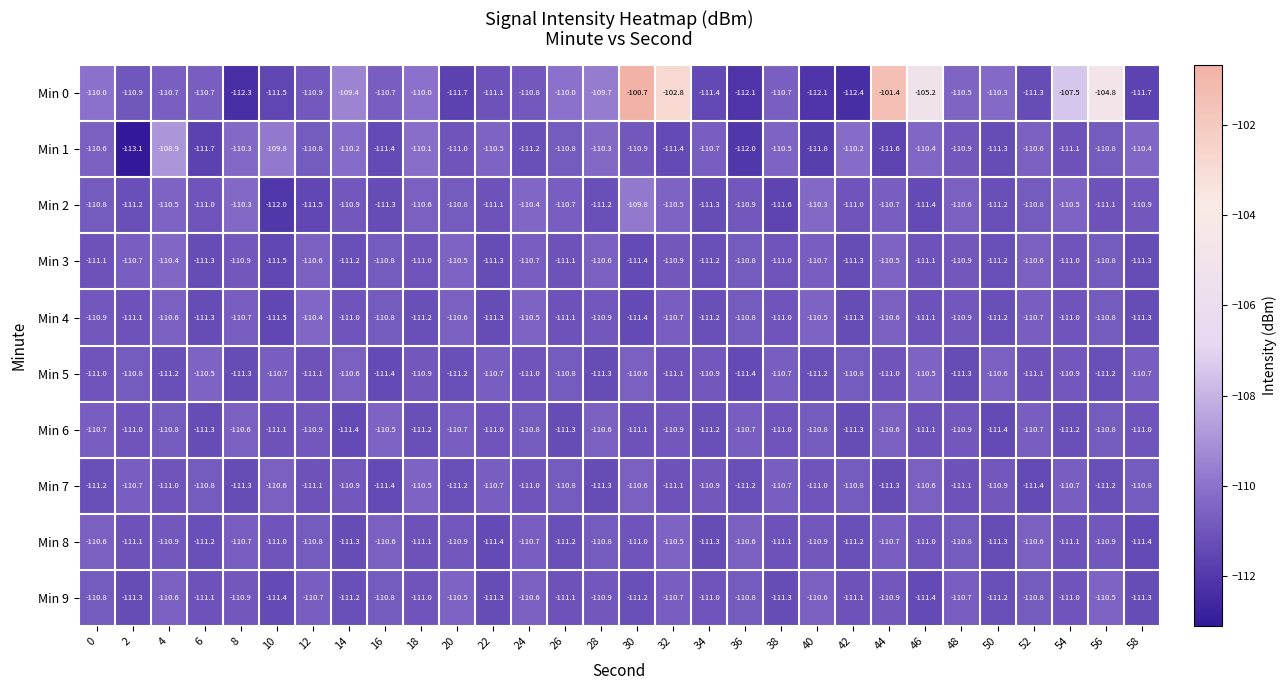

What is the total value across all series at 16?

-1109.7